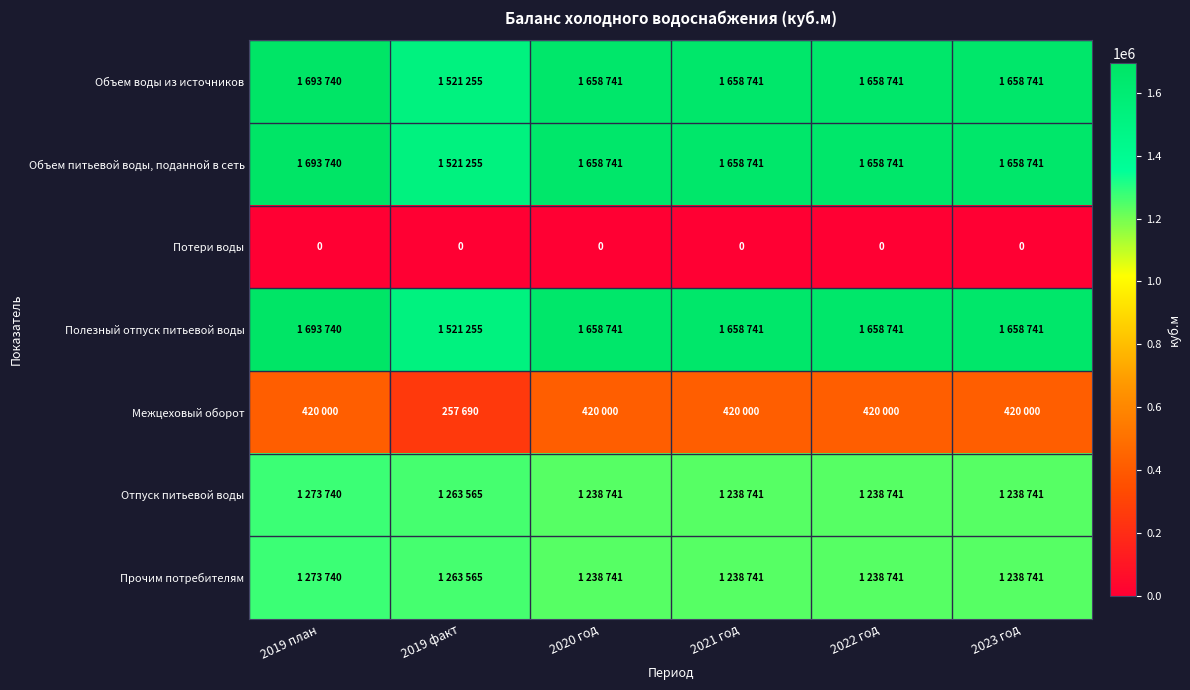

True or false: Потери воды has a value of 0 at 2021 год.

True